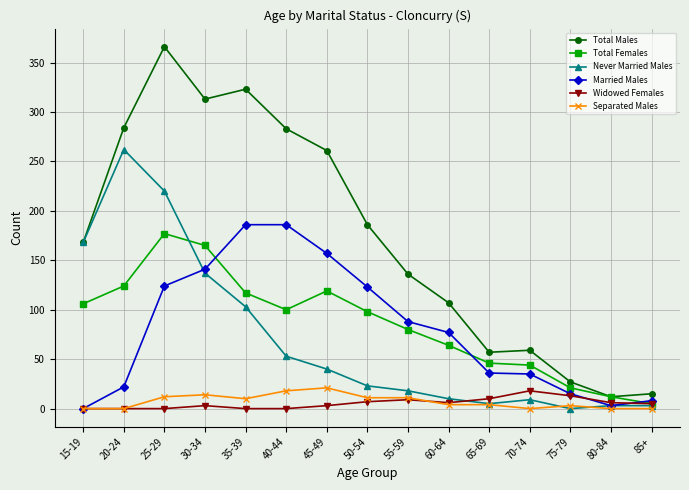

True or false: Separated Males and Total Males cross at least once.

False